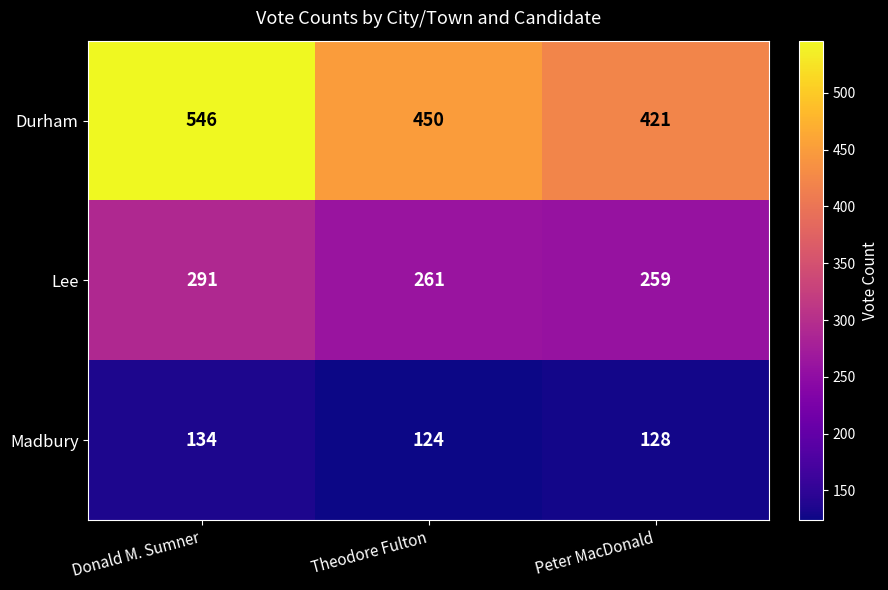

Count the Durham values in the range 421 to 546.

3